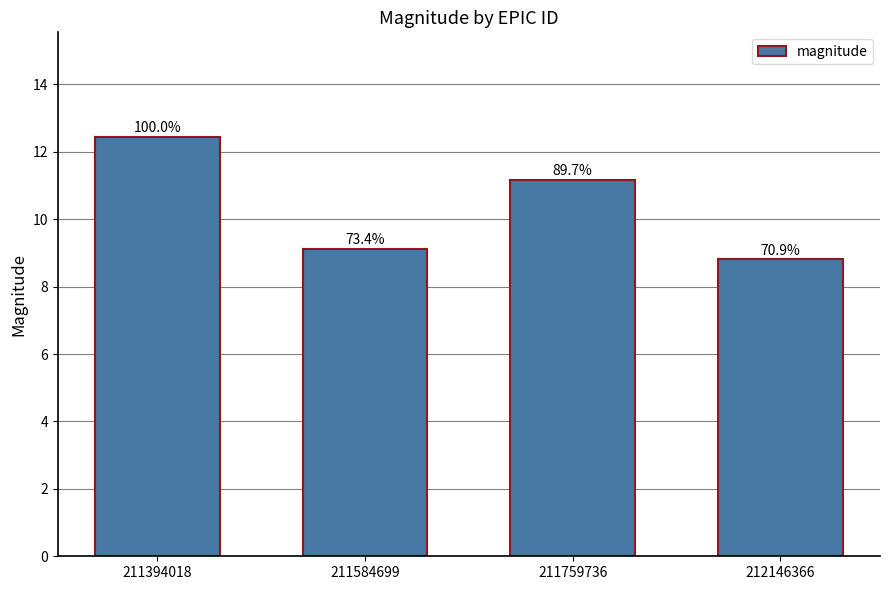

How many bars are there in total?

4